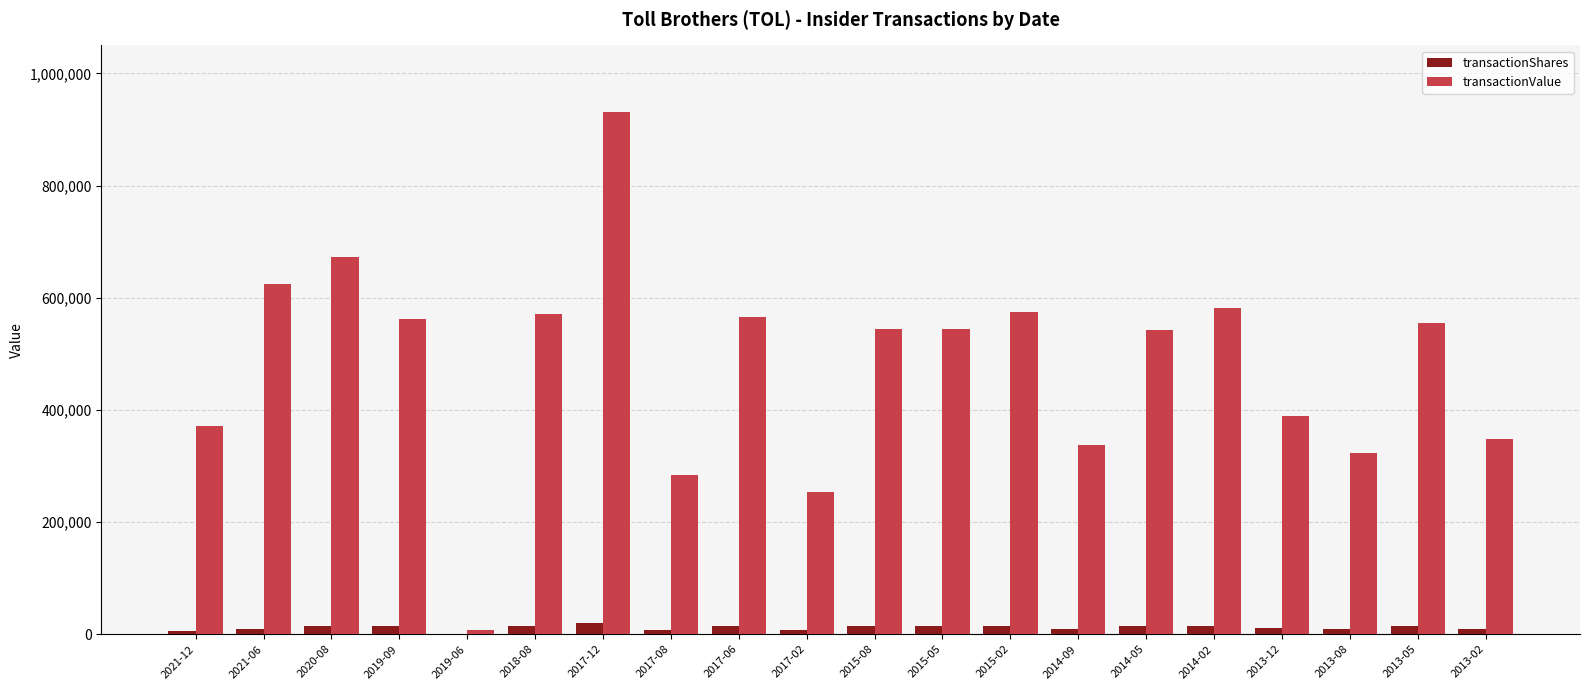

Where is transactionValue nearest to the value 469330?

2014-05